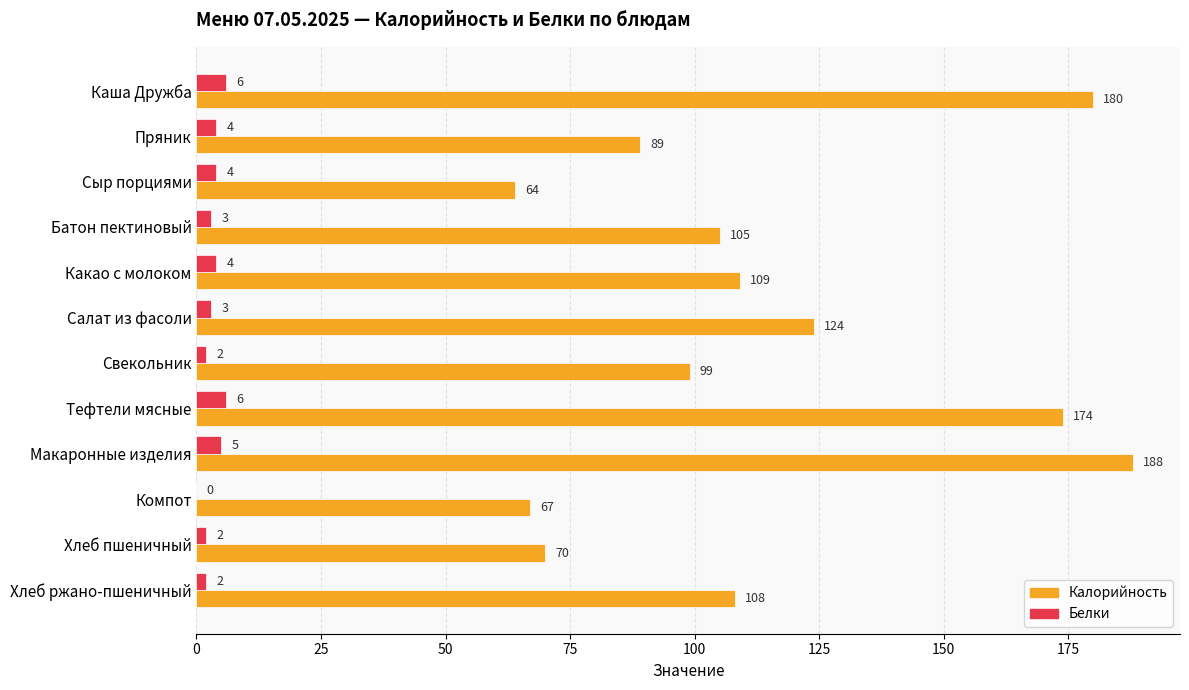

Where is Калорийность nearest to the value 126?

Салат из фасоли